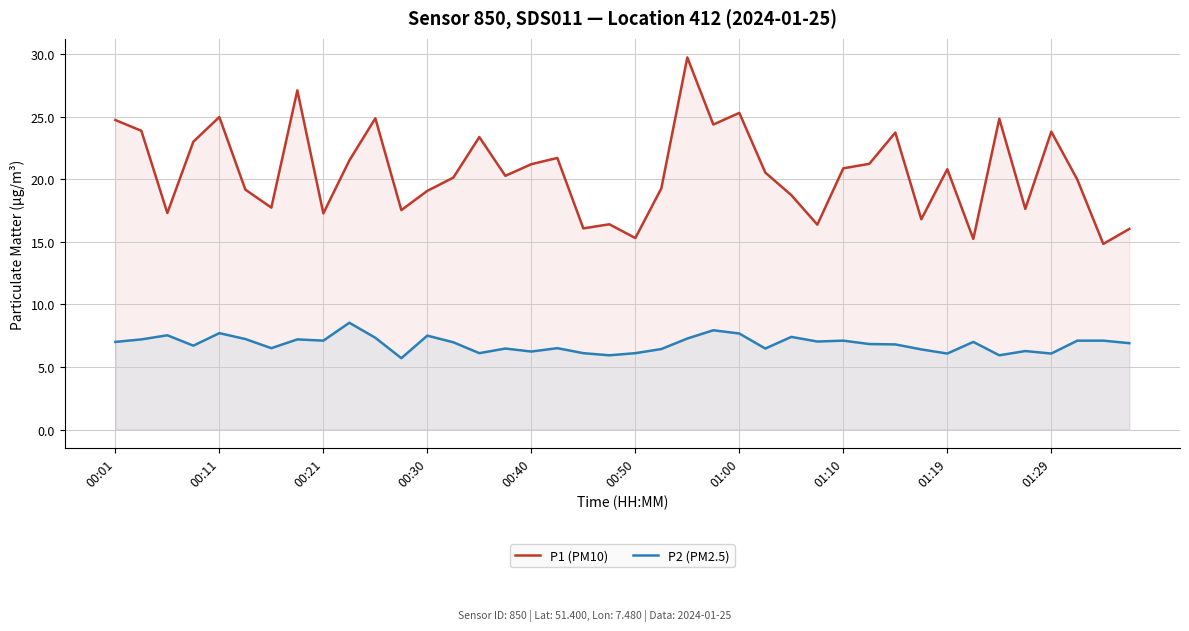

Rank the series by their maximum value, from lowest to highest.

P2 (PM2.5), P1 (PM10)